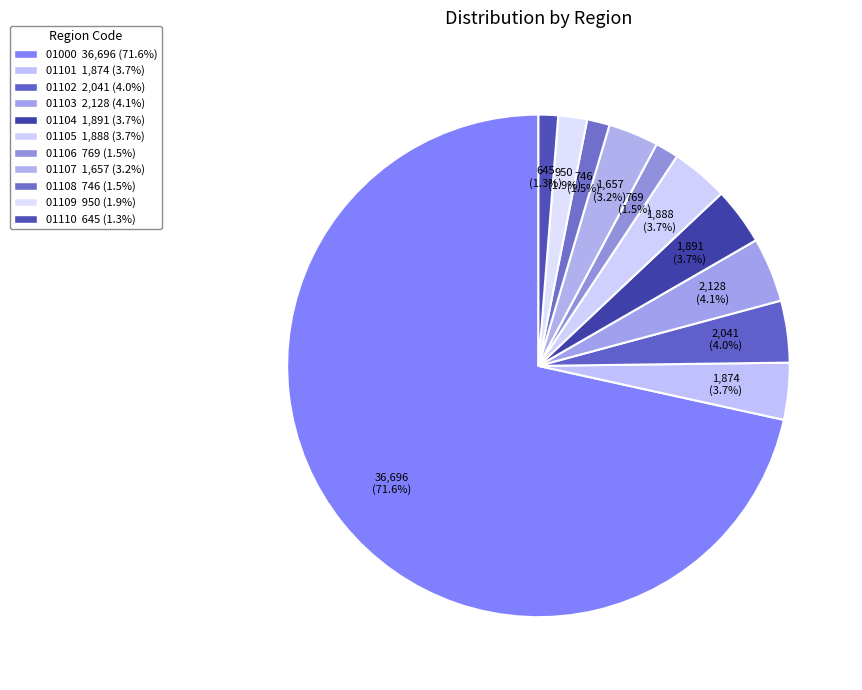

Count the number of slices in the pie.

11